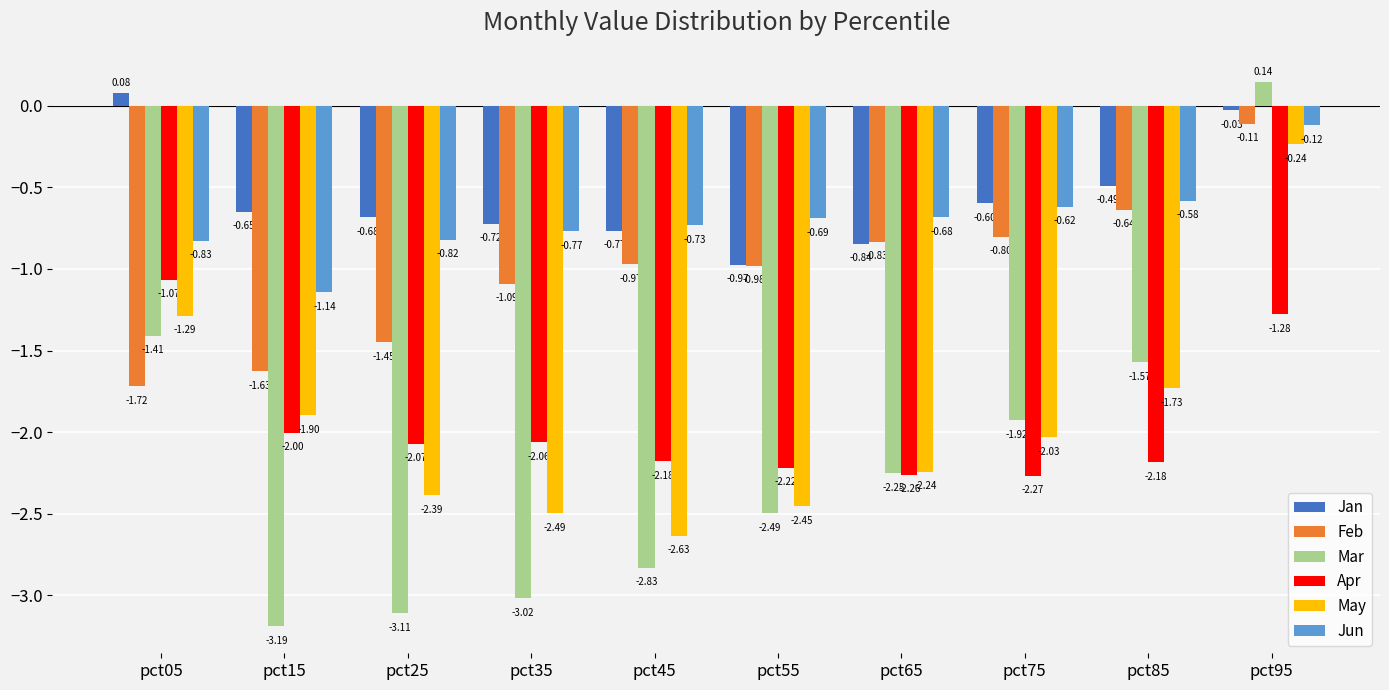

True or false: May has a value of -3.7 at pct25.

False